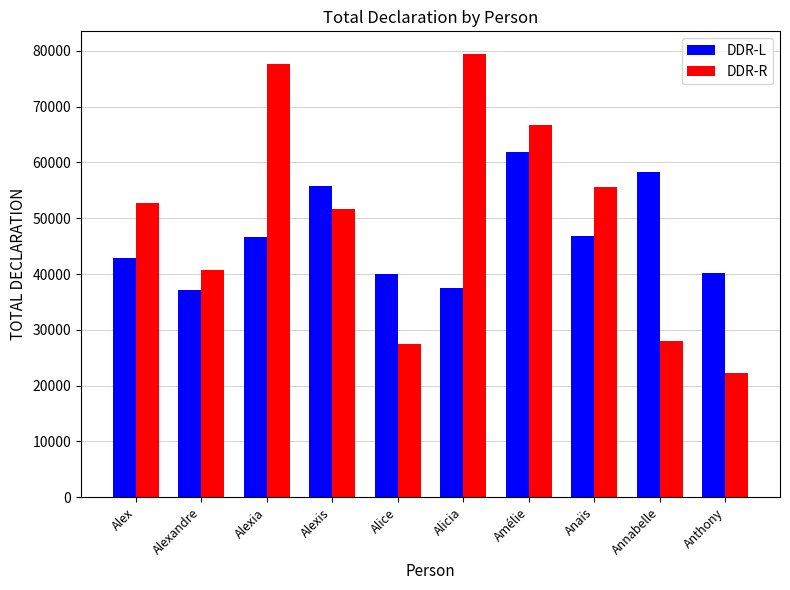

Is the value of DDR-R at Alexia greater than the value of DDR-L at Alexandre?

Yes